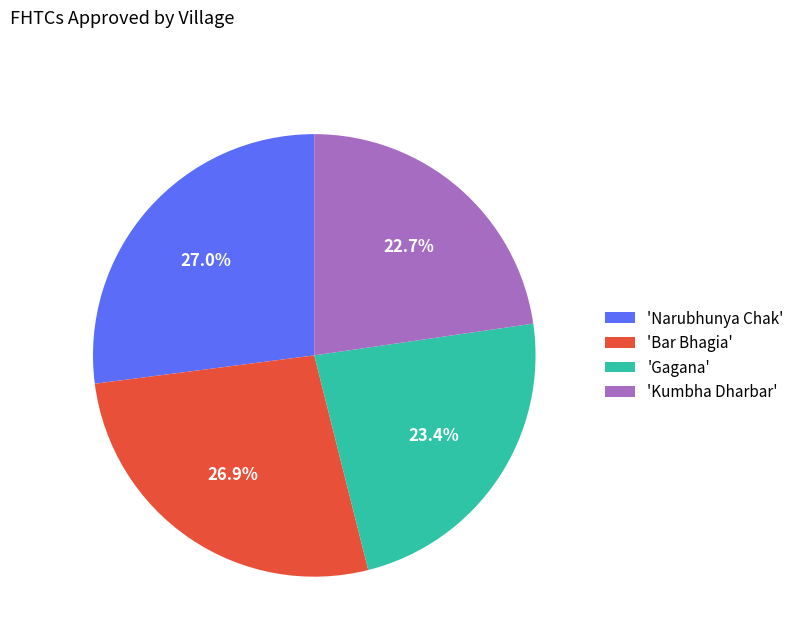

Which category has the smallest portion of the pie?

'Kumbha Dharbar'